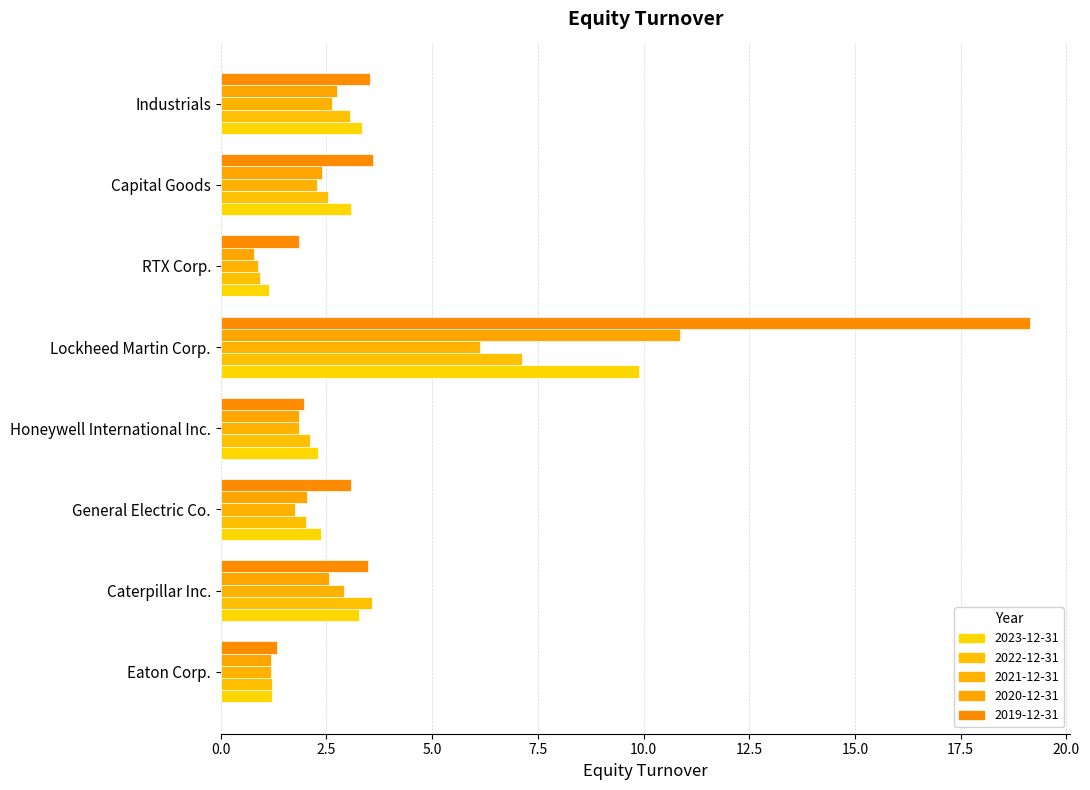

Reading left to right, list all the values displayed in this chart.

2023-12-31: 1.2	3.3	2.4	2.3	9.9	1.1	3.1	3.3
2022-12-31: 1.2	3.6	2.0	2.1	7.1	0.9	2.5	3.1
2021-12-31: 1.2	2.9	1.8	1.9	6.1	0.9	2.3	2.6
2020-12-31: 1.2	2.5	2.0	1.9	10.9	0.8	2.4	2.8
2019-12-31: 1.3	3.5	3.1	2.0	19.1	1.8	3.6	3.5